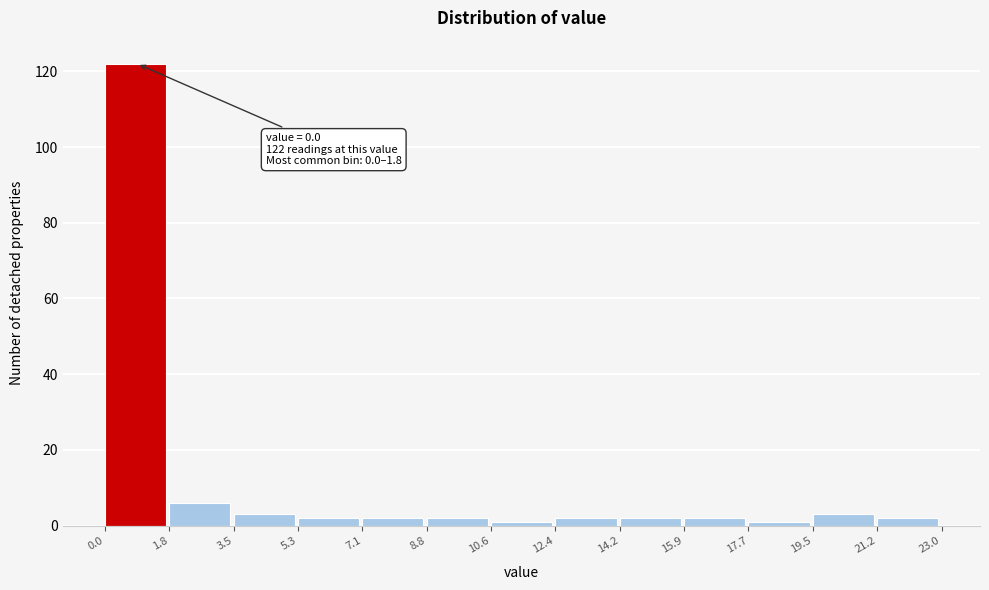

Over which range of the x-axis is the bar tallest?

0.0 to 1.8